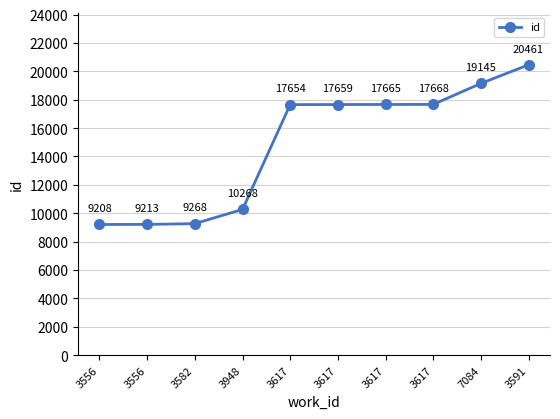

What is the greatest value displayed?

20461